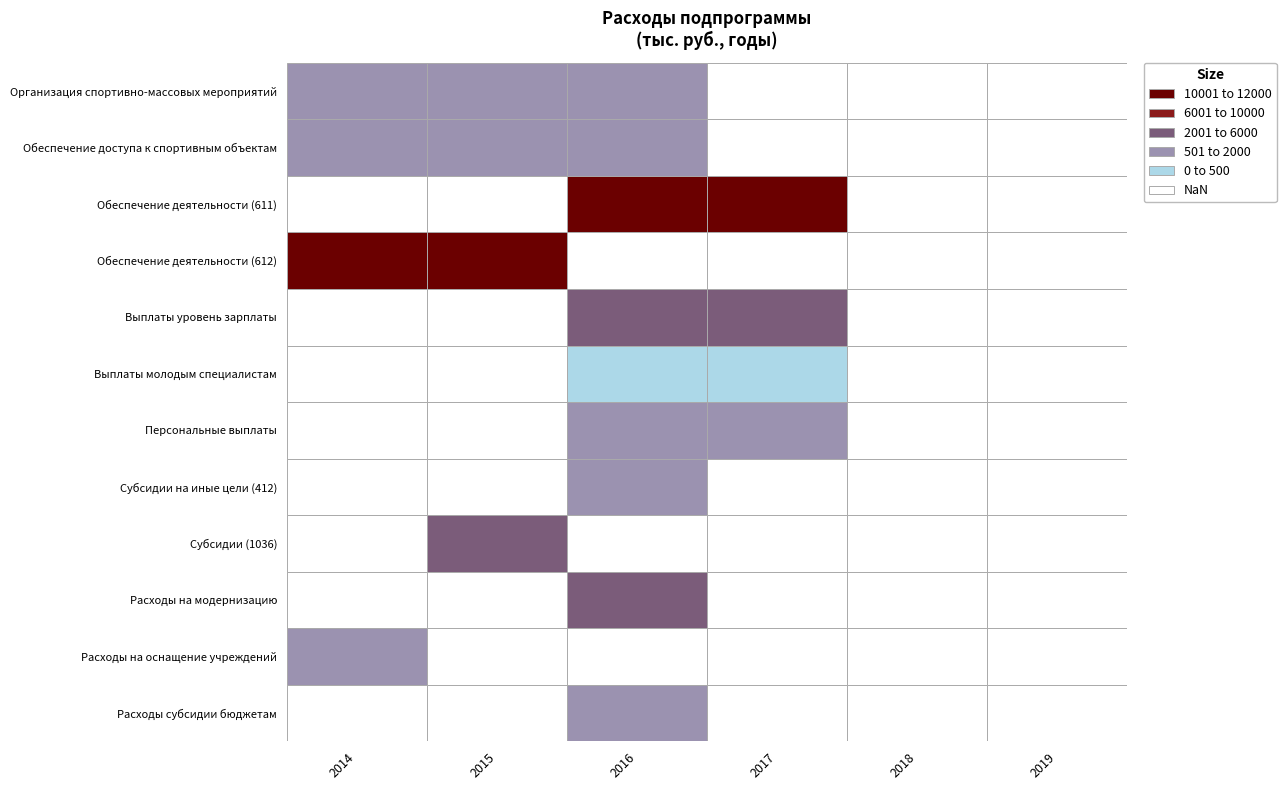

What is the greatest value displayed?

12006.7